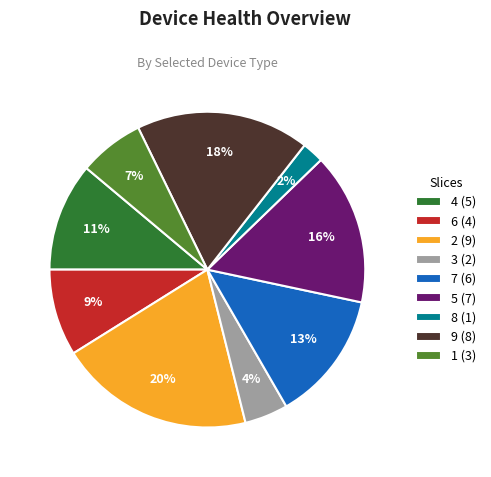

Combined, do 7 (6) and 8 (1) account for over 50%?

No